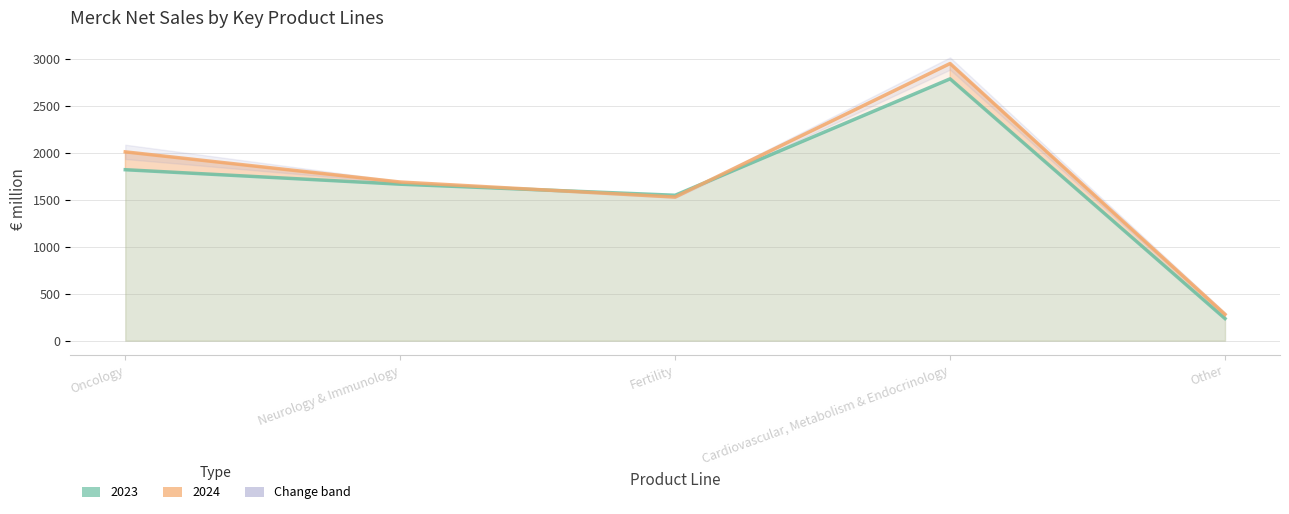

How many intersections are there between 2023 and 2024?

2